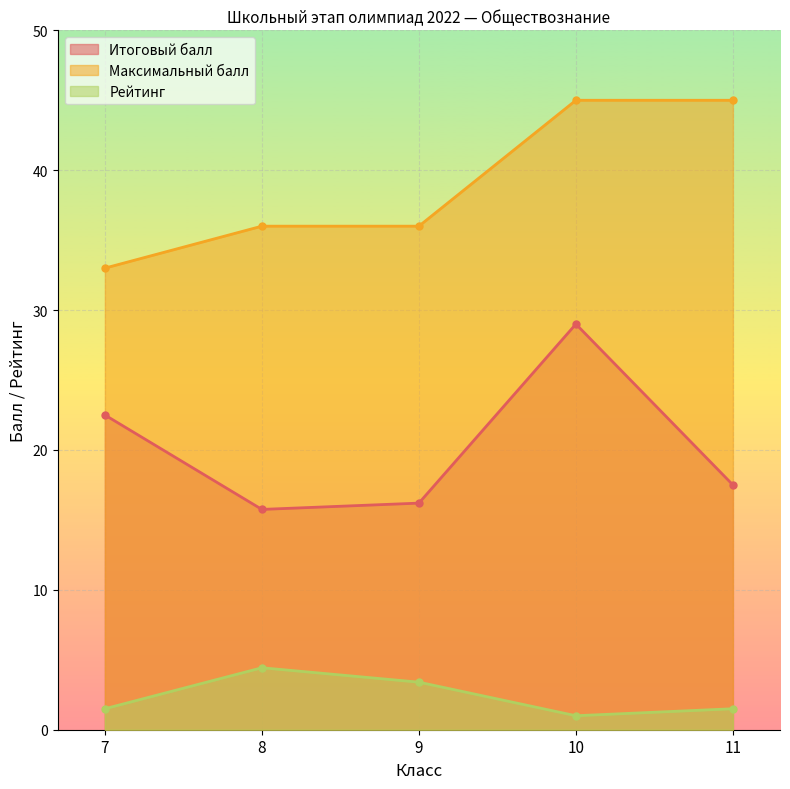

True or false: Максимальный балл and Итоговый балл cross at least once.

False